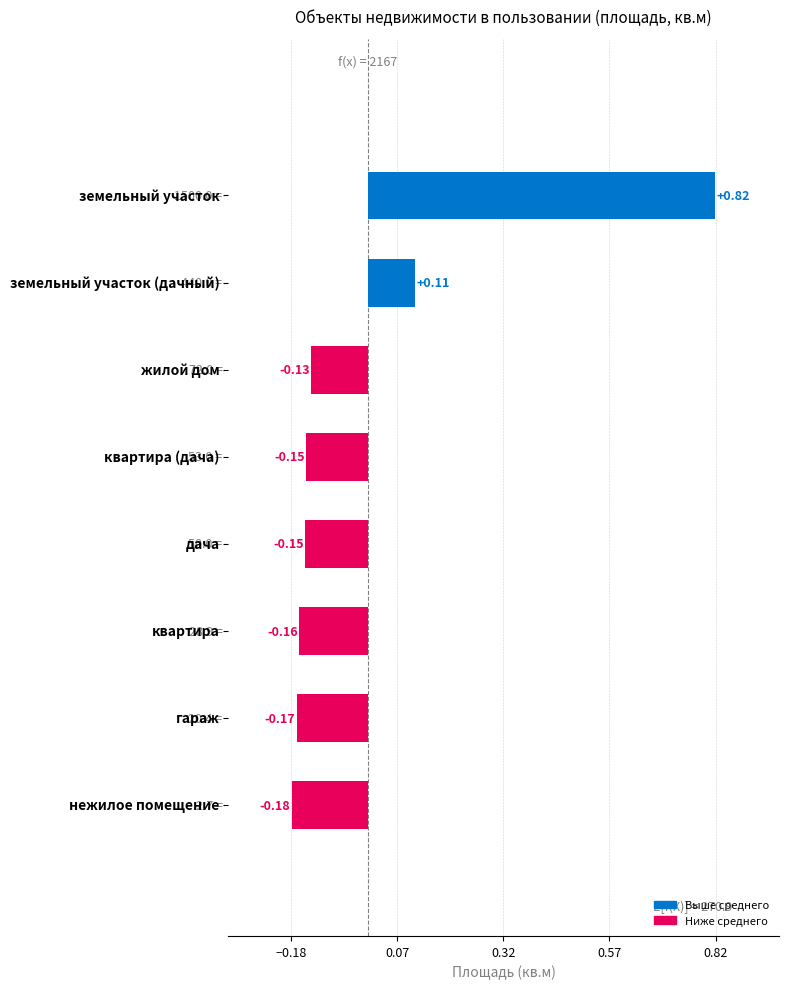

What is the difference between the maximum and minimum values?

1.0